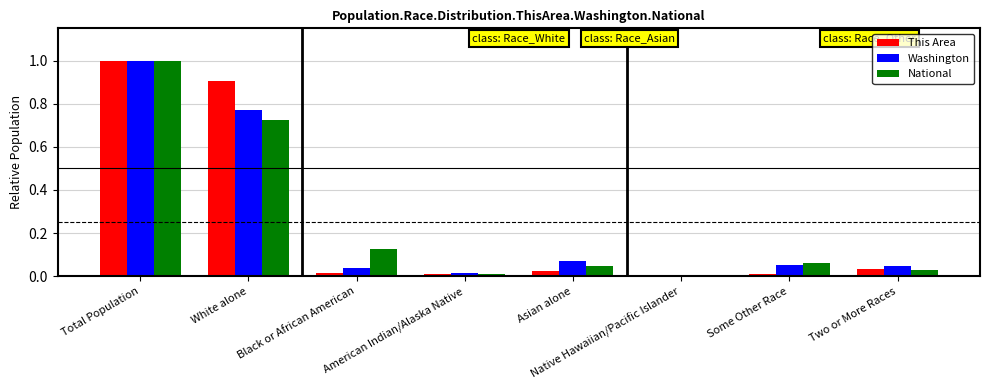

What is the maximum value shown in the chart?

1.0